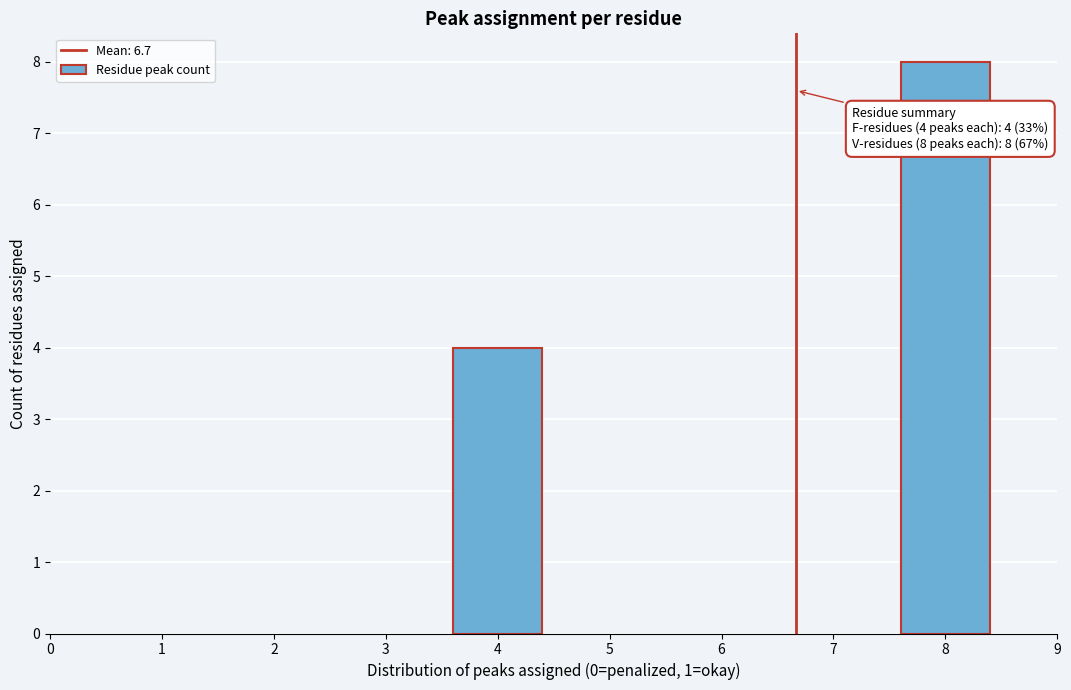

Reading right to left, extract all data points from this chart.

8=8	4=4